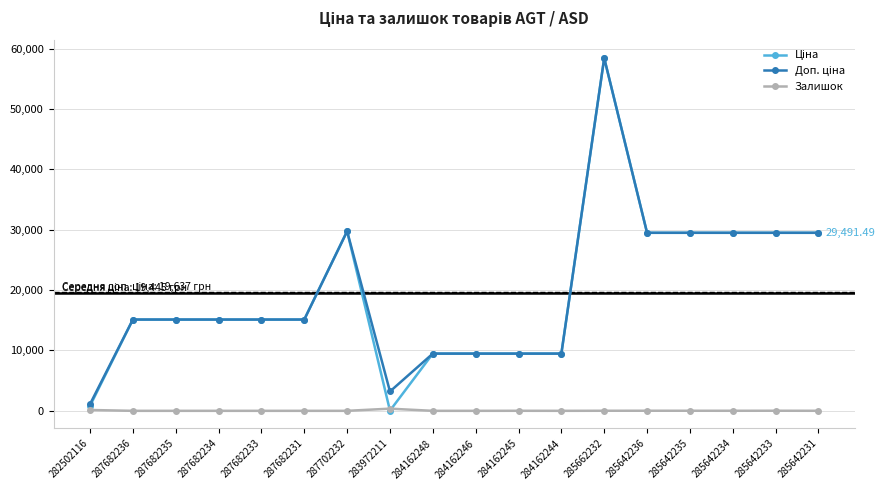

At which category is the sum across all series the highest?

285662232